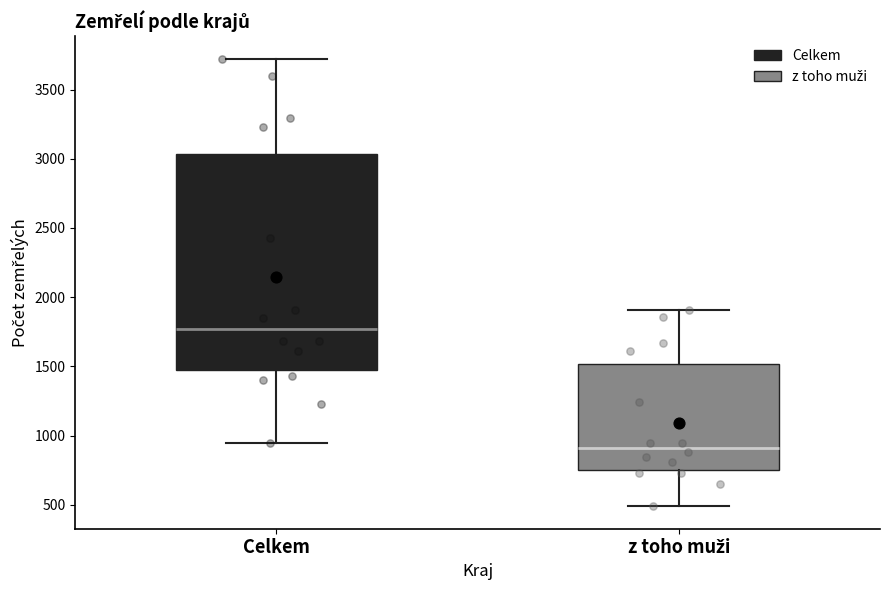

Reading left to right, transcribe this box plot: for each box, give where its median line is, the range the box spans, and where its two whiskers end, as read against the y-axis. The values are not printed on the chart, so give them approximately, as read against the axis.

Celkem: median 1750, box 1450 to 3050, whiskers 950 to 3700
z toho muži: median 900, box 750 to 1500, whiskers 500 to 1900